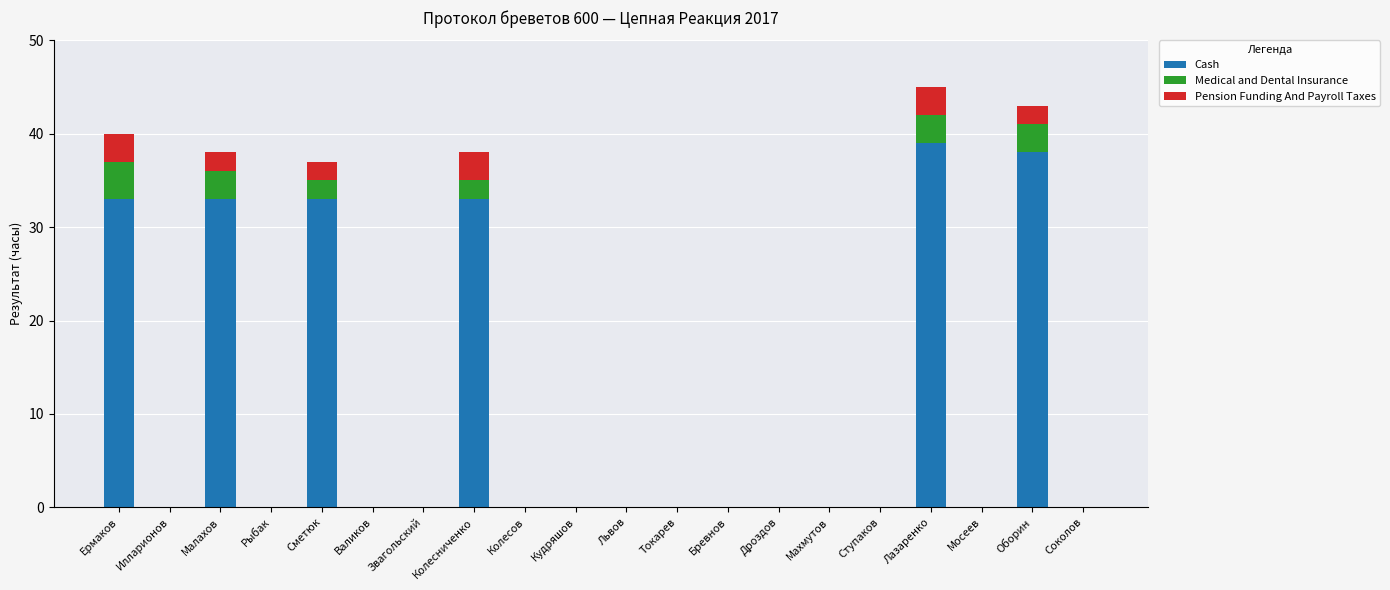

What is the maximum value for Cash?

39